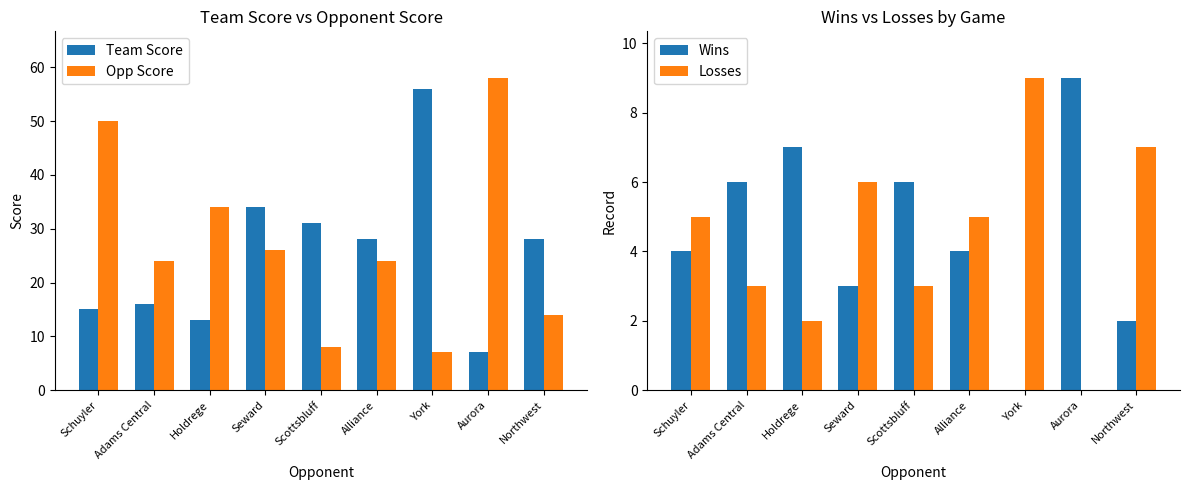

What is the greatest value displayed?

58